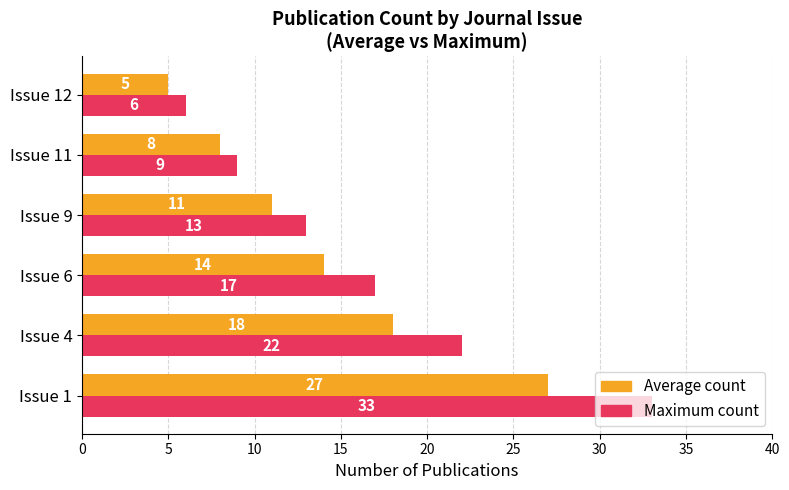

What is the difference between the maximum and minimum values in the Maximum count series?

27